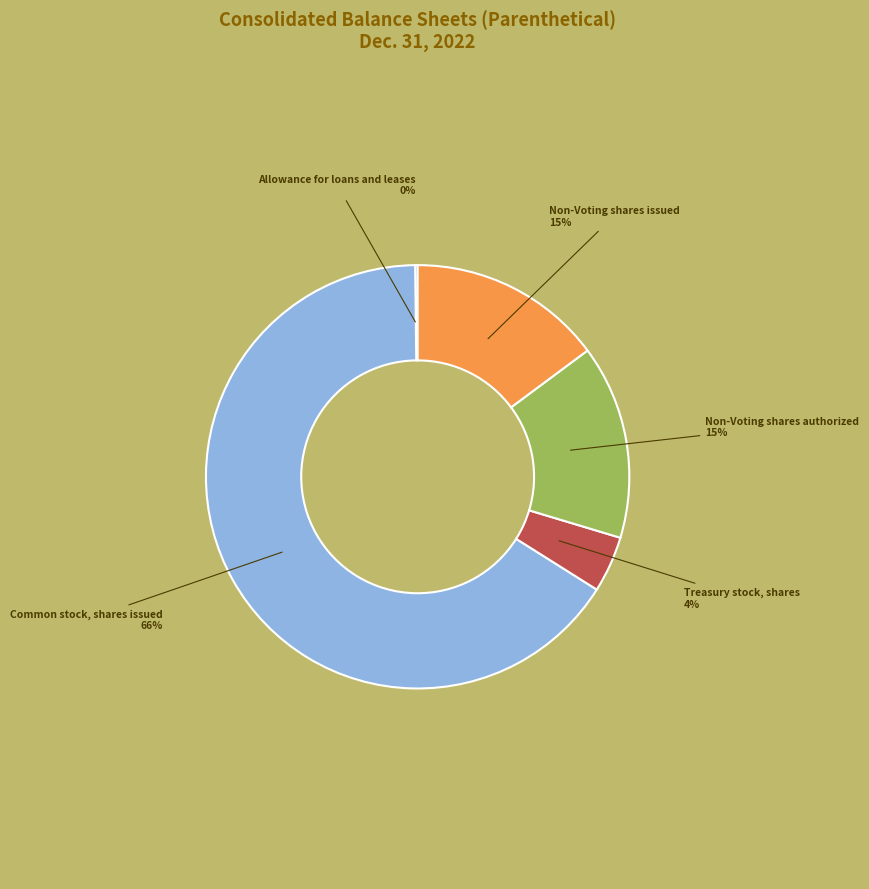

Is it true that Non-Voting shares issued is 15% of the pie?

True